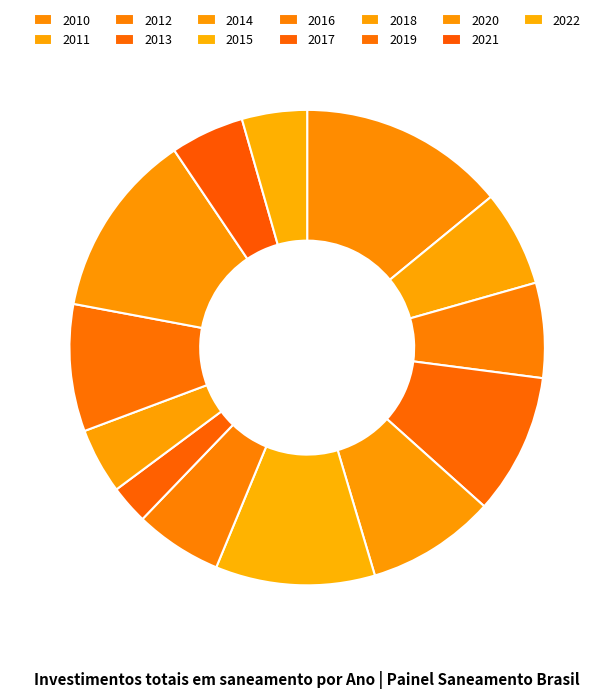

What is the smallest slice in the pie chart?

2017